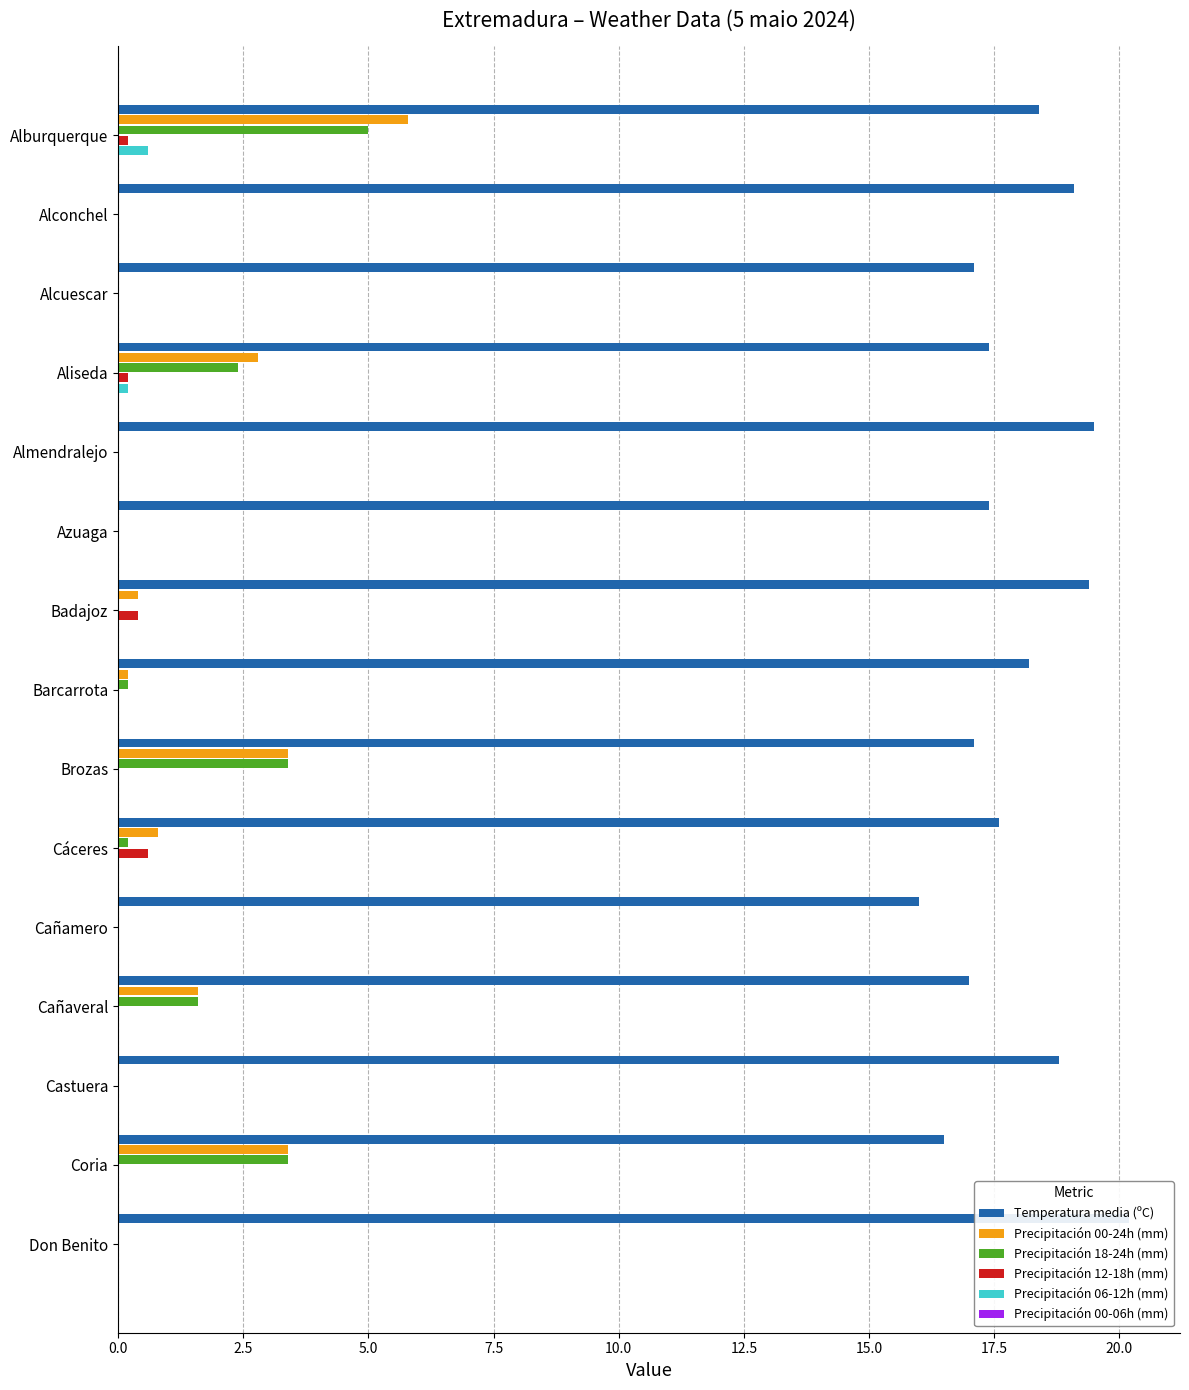

How many bars are there in total?

90